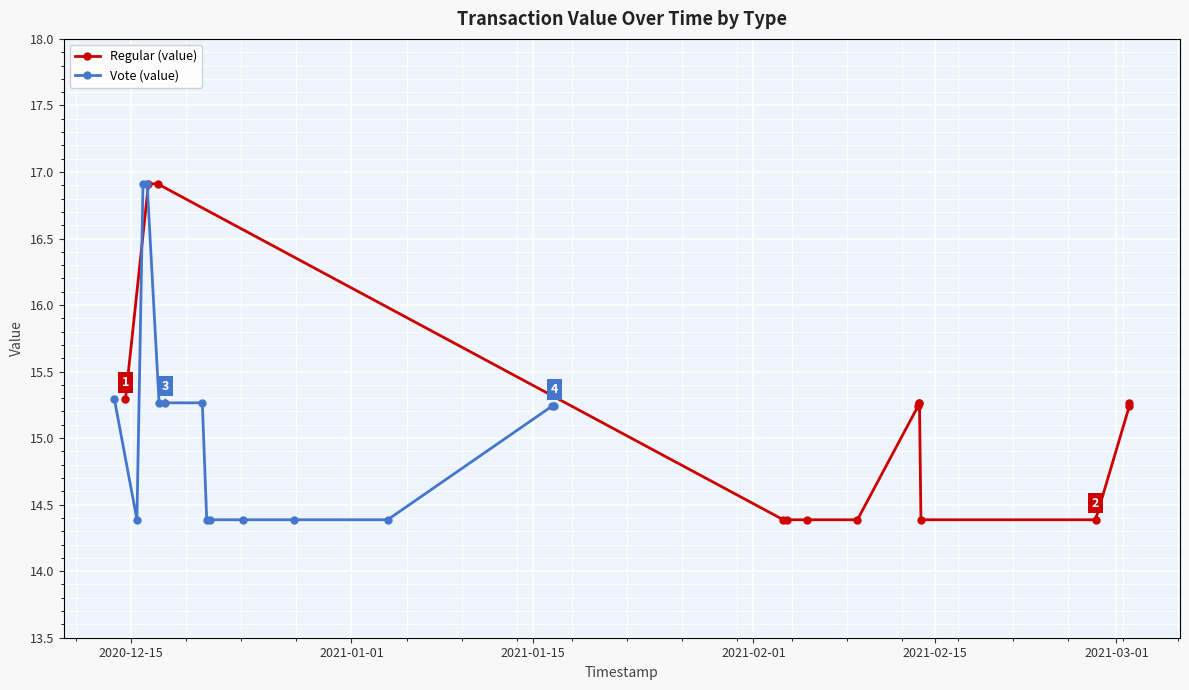

What is the value of the Vote (value) point at the 8th from the left?

14.4